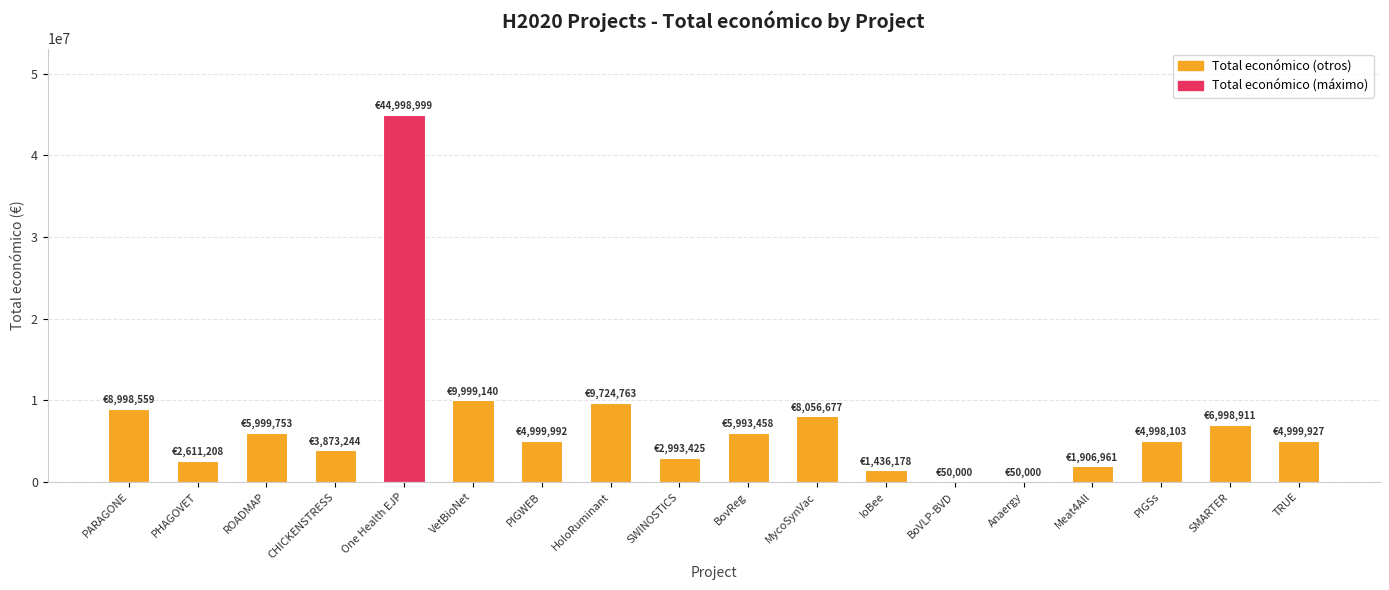

What is the average value?

7149405